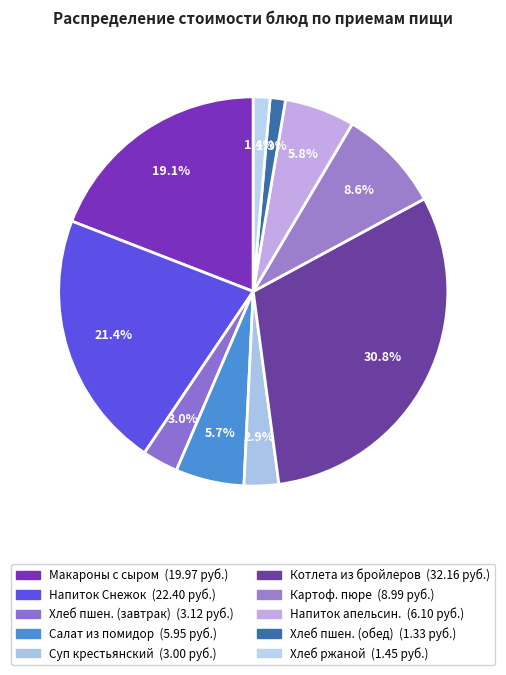

How many segments does this pie chart have?

10